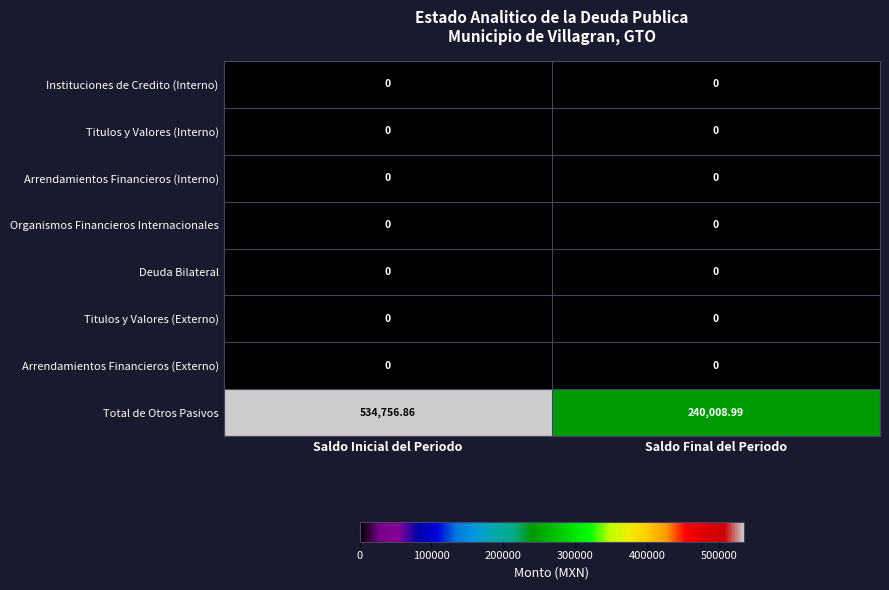

Where is Total de Otros Pasivos nearest to the value 387382?

Saldo Final del Periodo